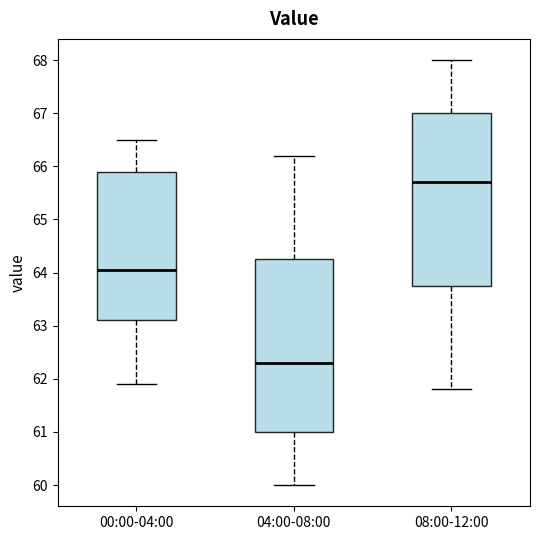

Where is the lower edge of the box for 04:00-08:00 on the y-axis? The values are not printed on the chart, so give them approximately, as read against the axis.

61.0